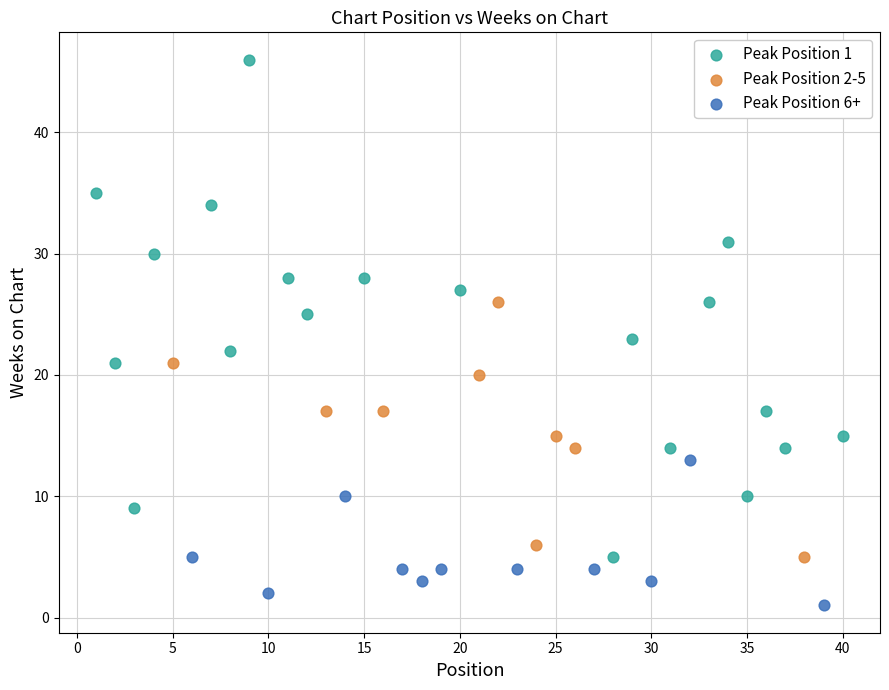

Which series has the largest Y range (max minus min)?

Peak Position 1